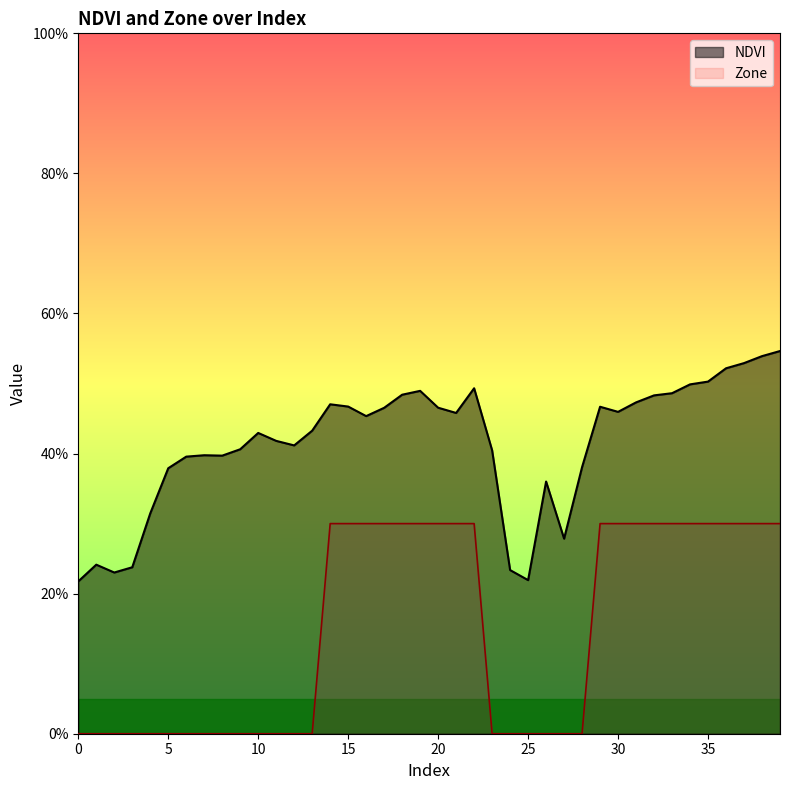

Rank the series by their average value, from highest to lowest.

NDVI, Zone